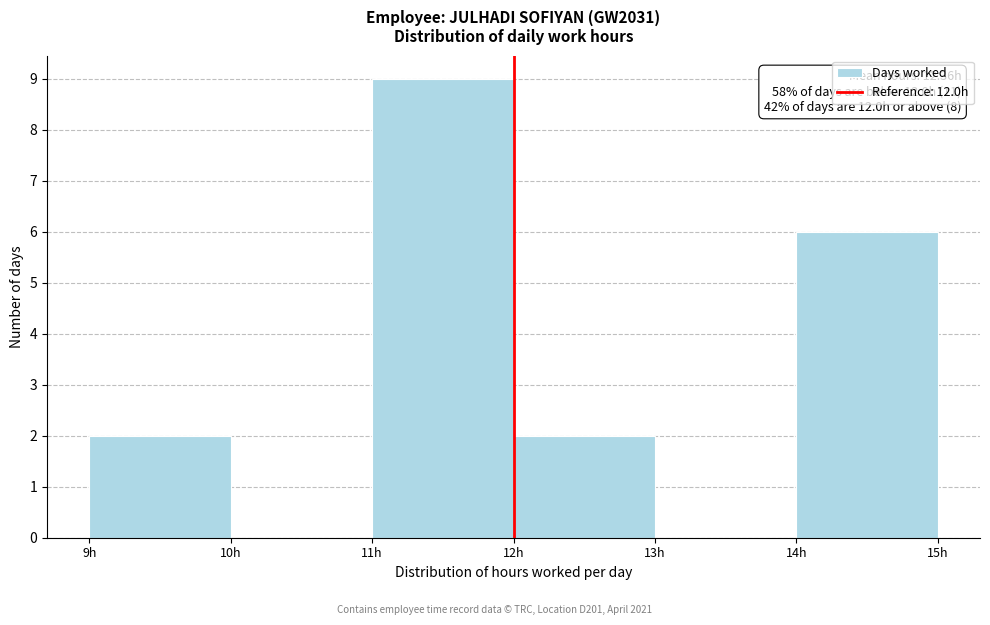

Which range on the x-axis has the tallest bar?

11 to 12